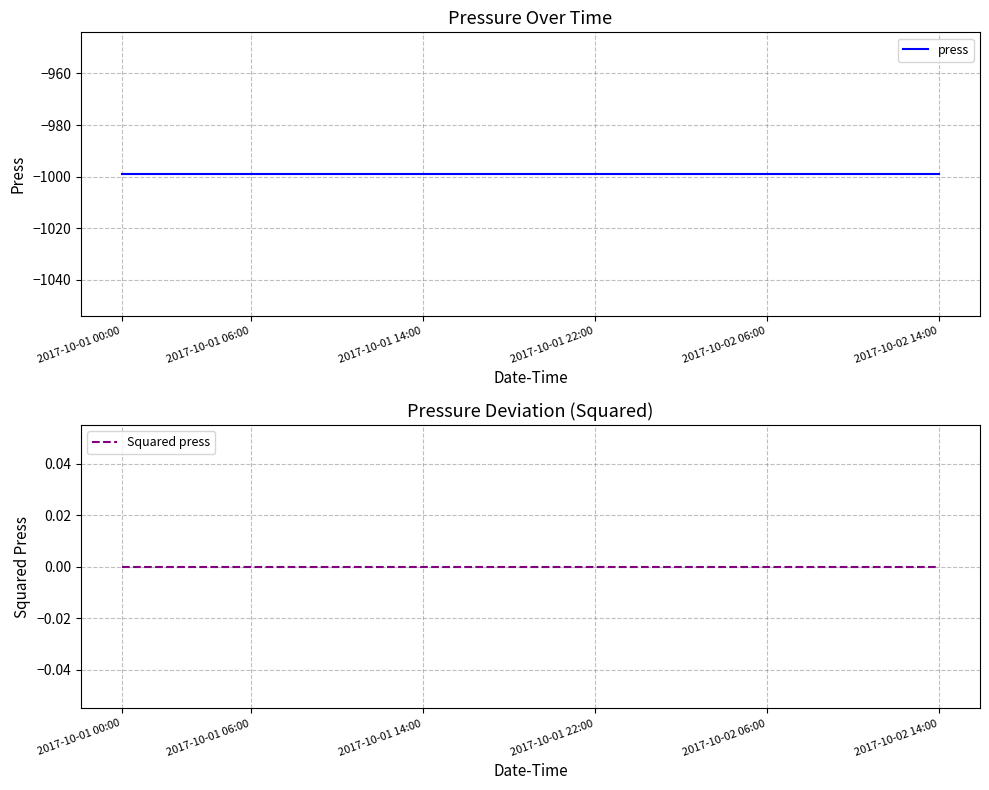

Which series has the largest range (max minus min)?

press